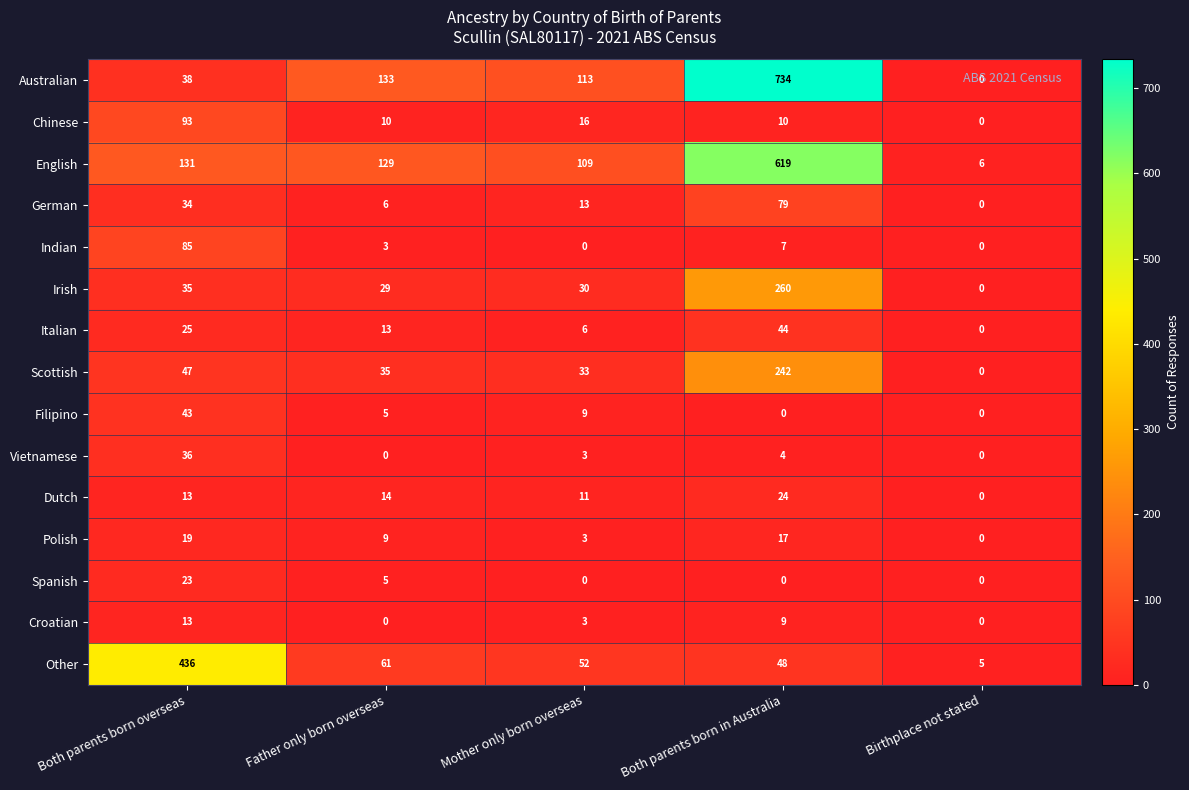

How many data points does each series have?

5